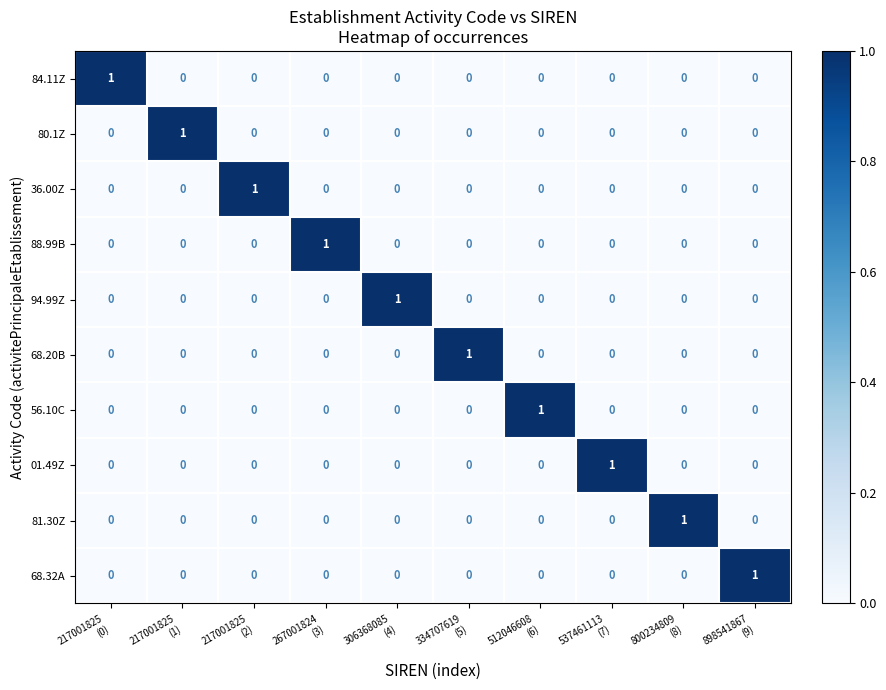

How many 80.1Z values are between 0 and 1?

10